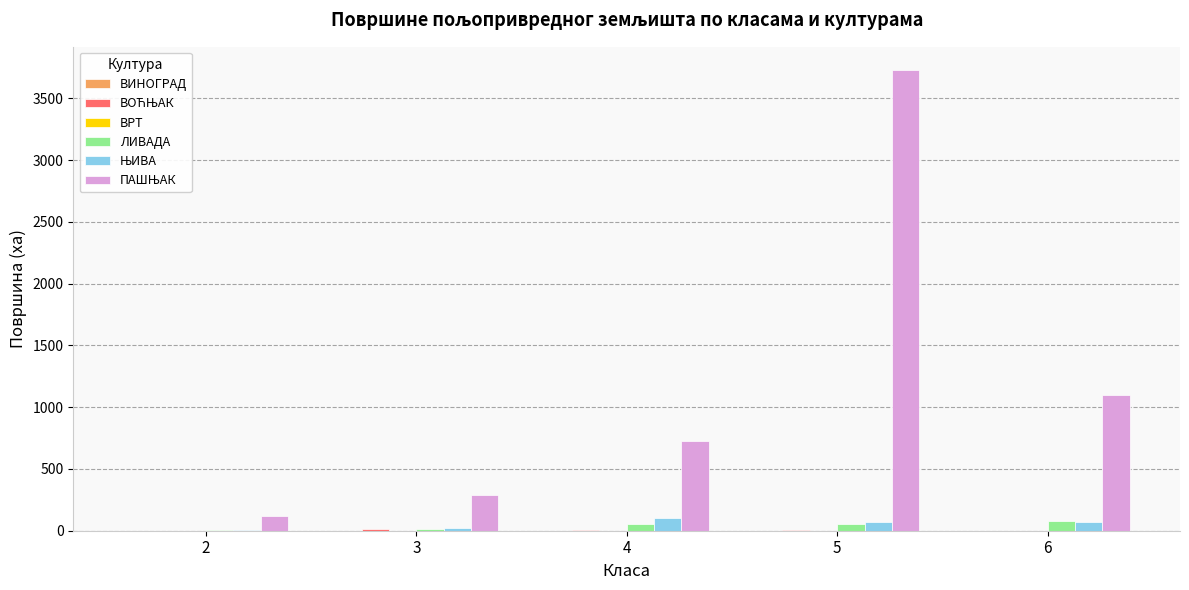

How many data points does each series have?

5